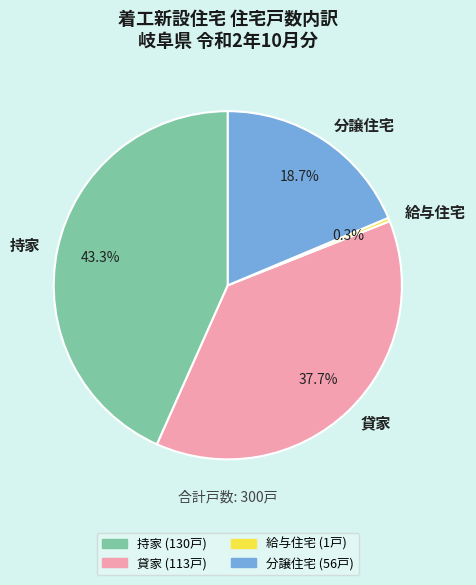

Is the sum of 貸家 and 給与住宅 greater than half?

No